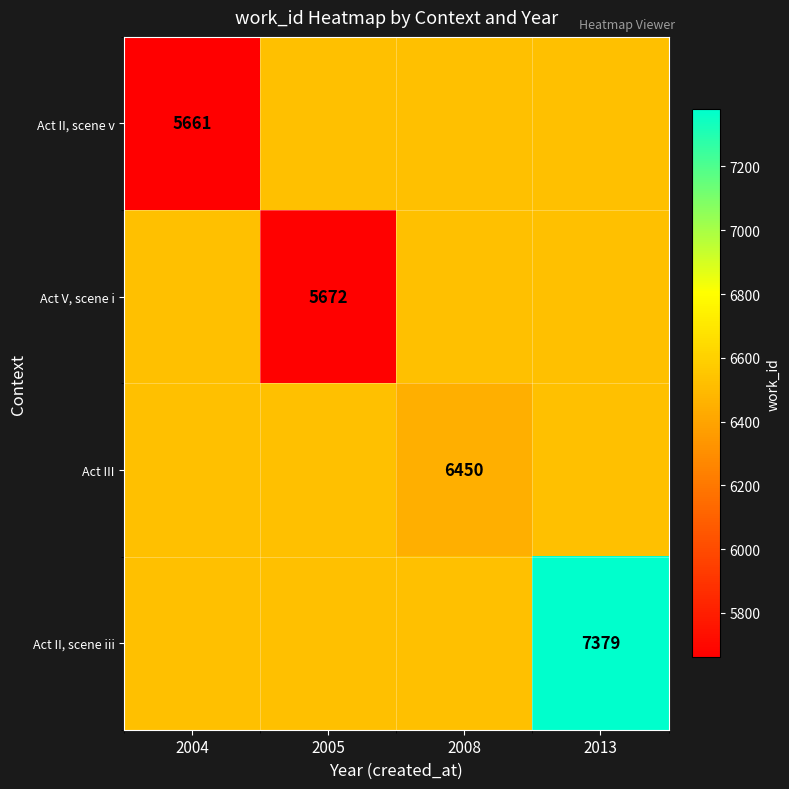

At which category is the sum across all series the highest?

2013